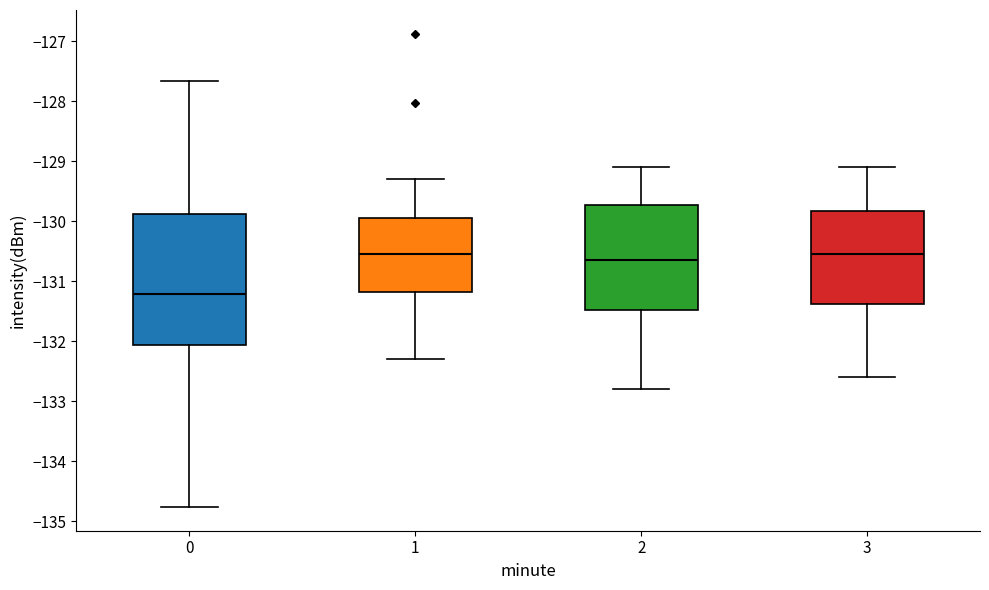

Comparing the boxes themselves (not the whiskers), which one is the tallest?

0